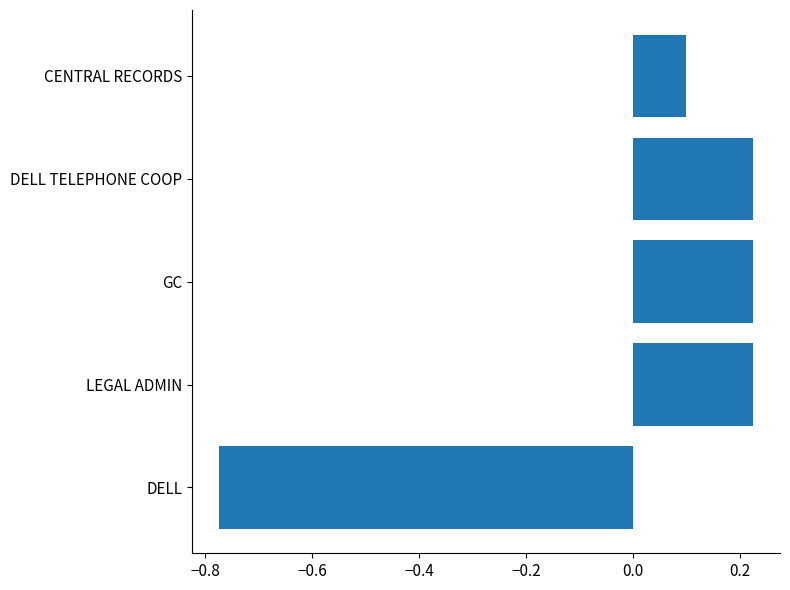

What is the sum of the values at LEGAL ADMIN and CENTRAL RECORDS?

0.3